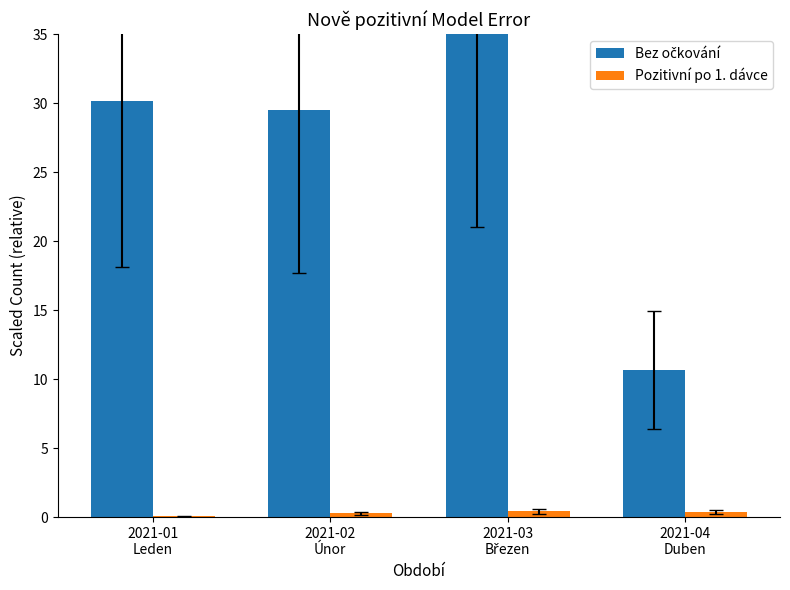

What is the total value across all series at 2021-04
Duben?

11.0